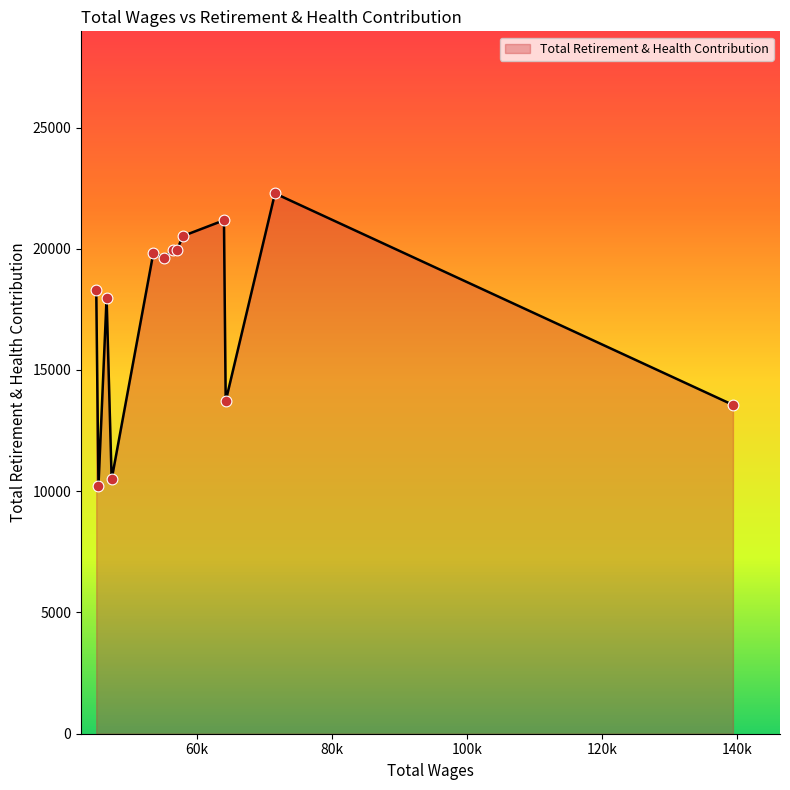

What is the maximum value shown in the chart?

22282